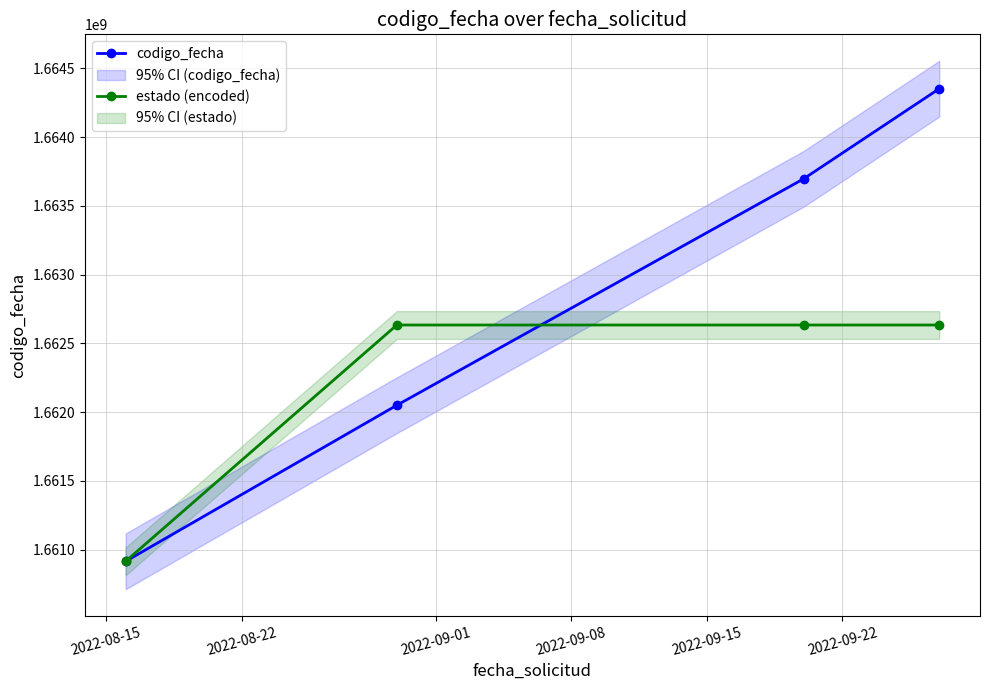

True or false: codigo_fecha has more than 2 points higher than both neighbors.

False